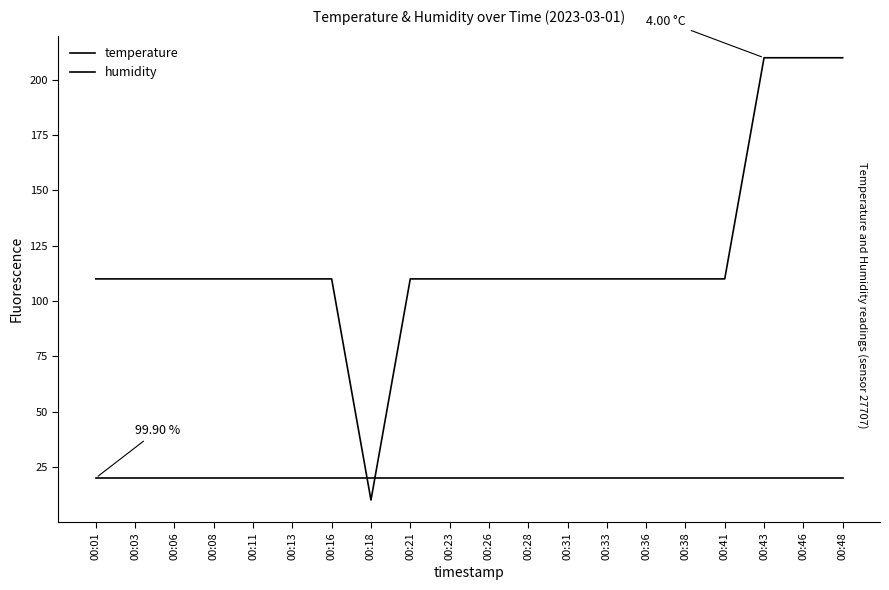

True or false: temperature and humidity intersect in this chart.

True